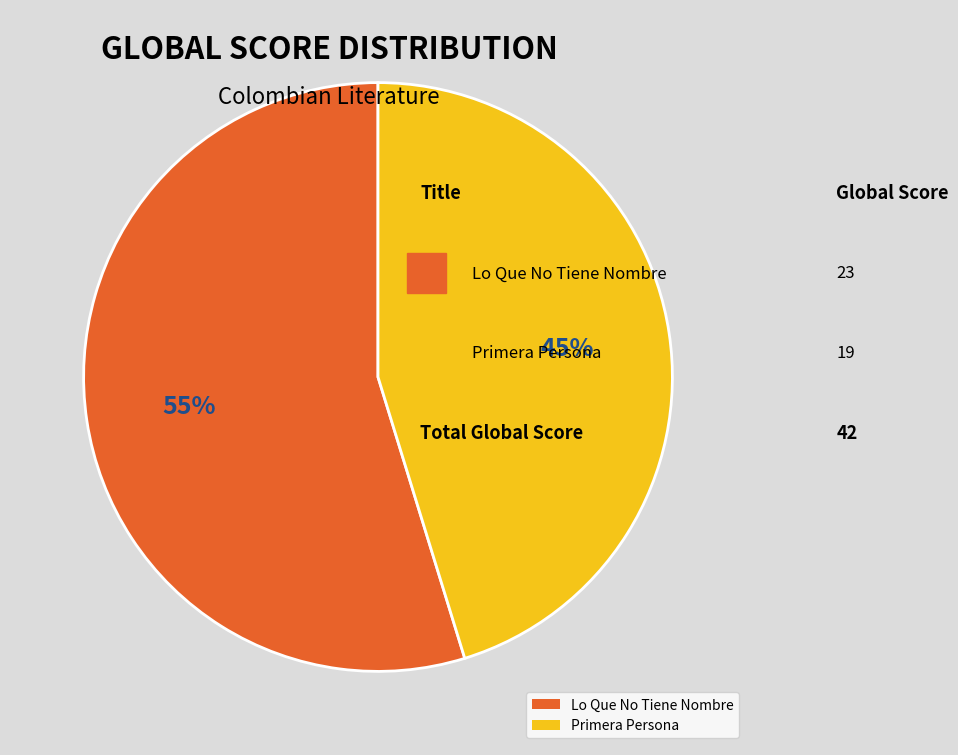

Is the sum of Lo Que No Tiene Nombre and Primera Persona greater than half?

Yes